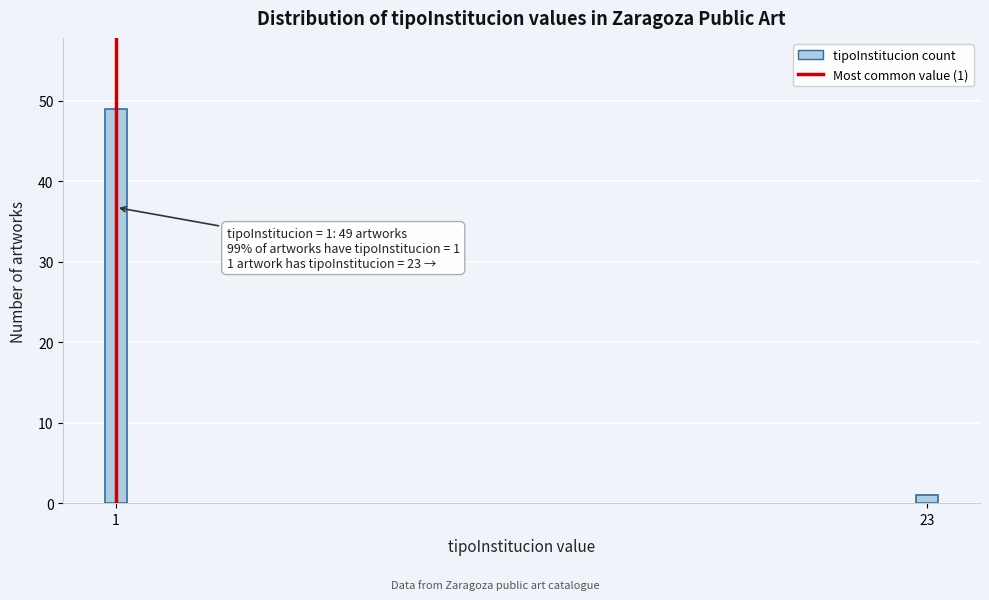

Reading right to left, transcribe all the data shown in this chart.

1	49